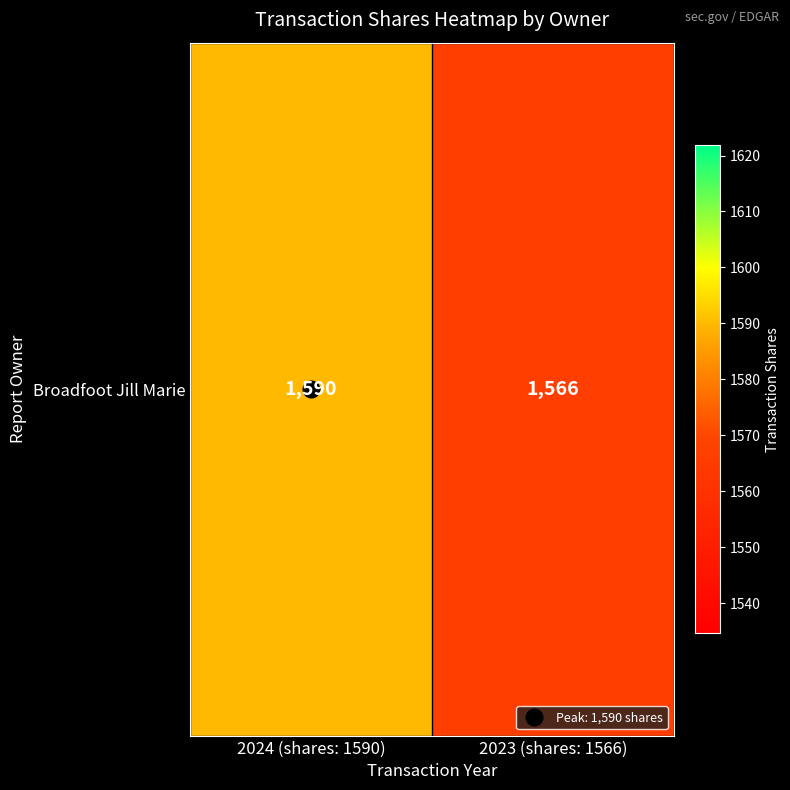

Rank the categories by value from highest to lowest.

2024 (shares: 1590), 2023 (shares: 1566)